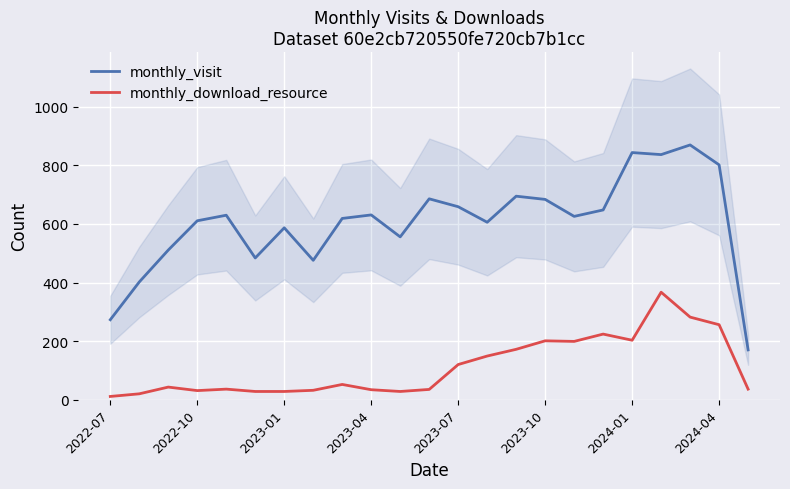

What is the maximum value for monthly_download_resource?

367